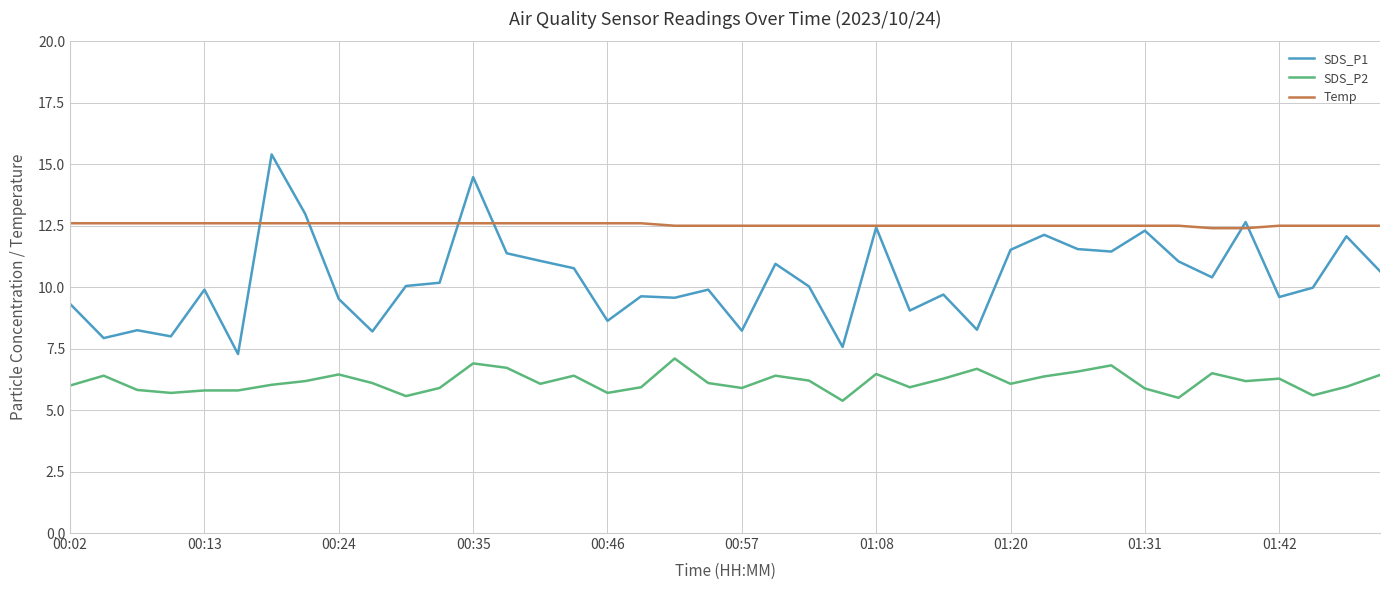

What is the minimum value shown in the chart?

5.4